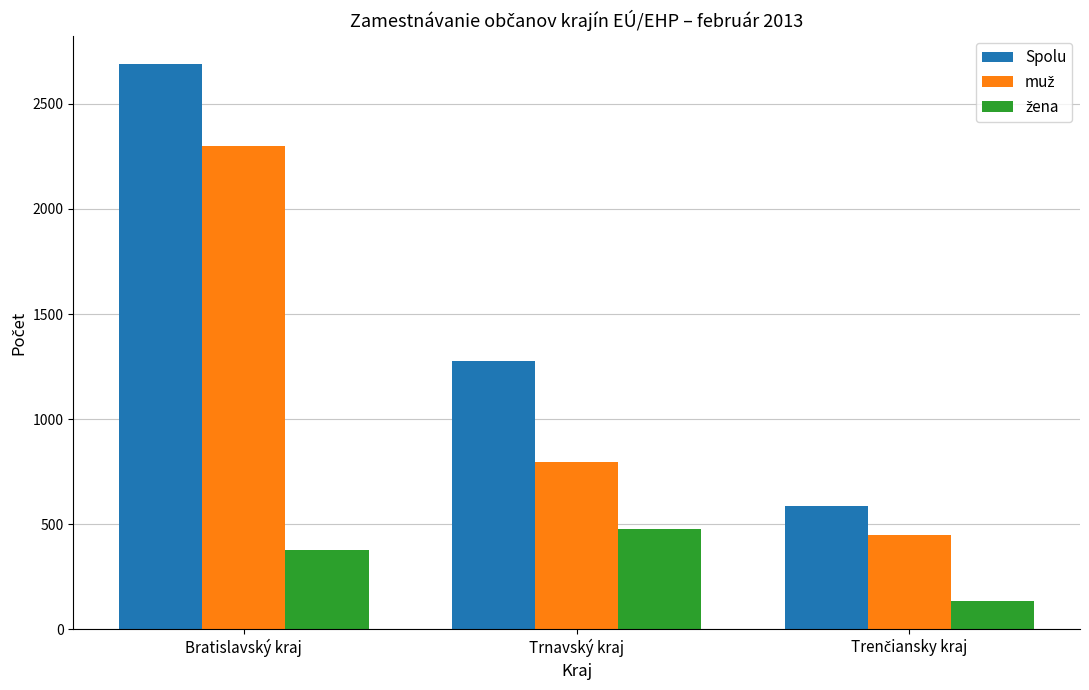

At which label does Spolu reach its peak?

Bratislavský kraj